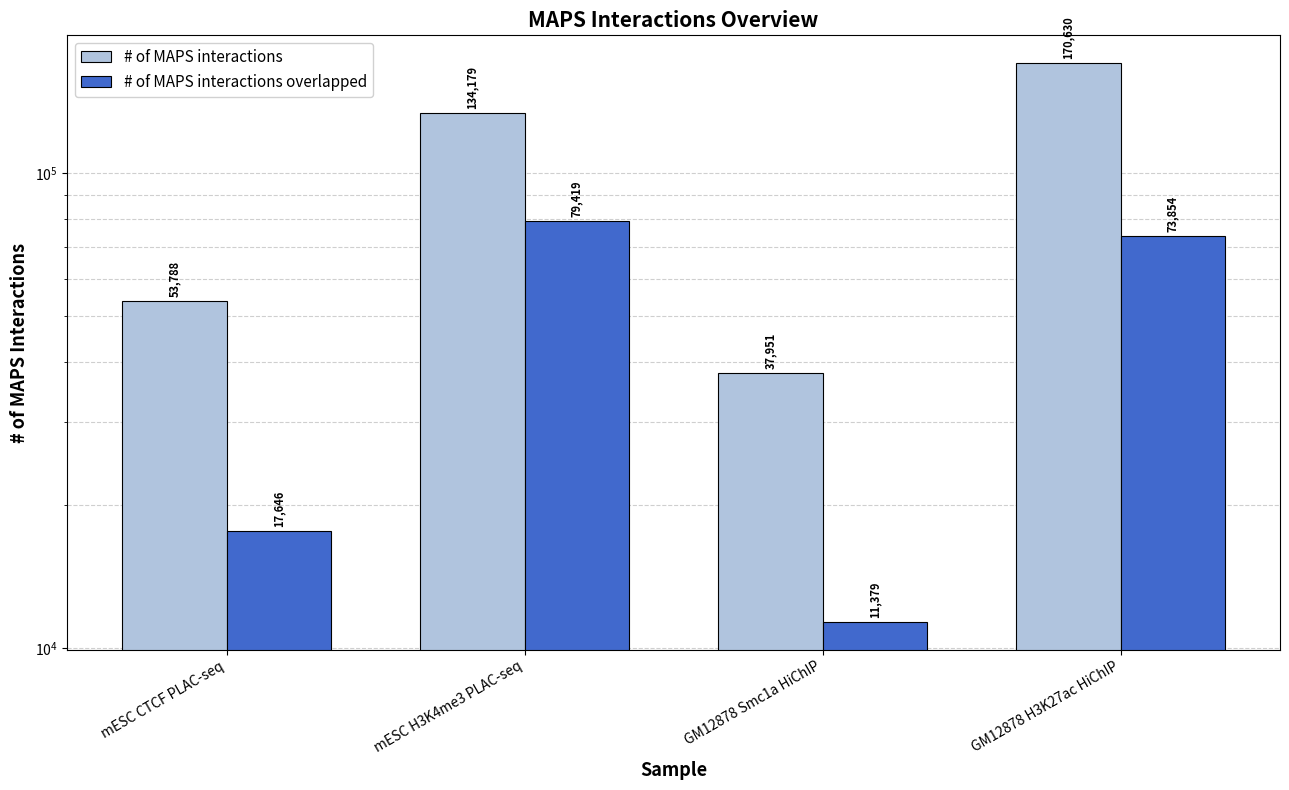

The # of MAPS interactions series shows 134179 at mESC H3K4me3 PLAC-seq. True or false?

True